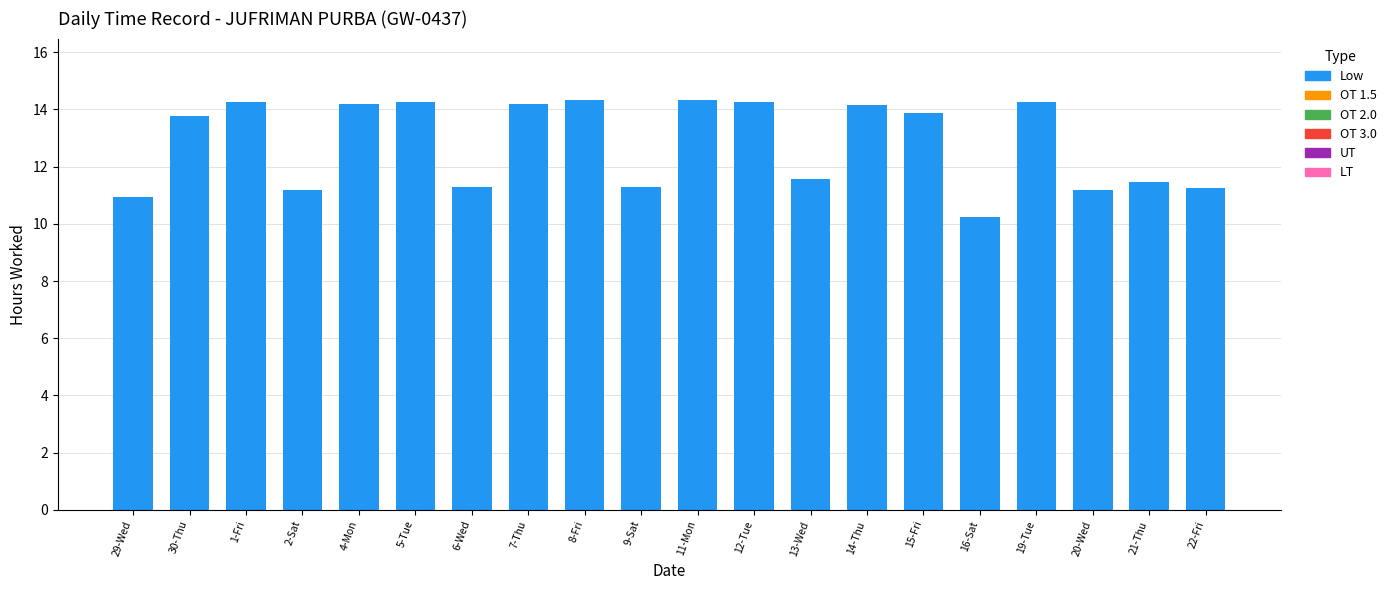

Between 4-Mon and 16-Sat, which is larger?

4-Mon